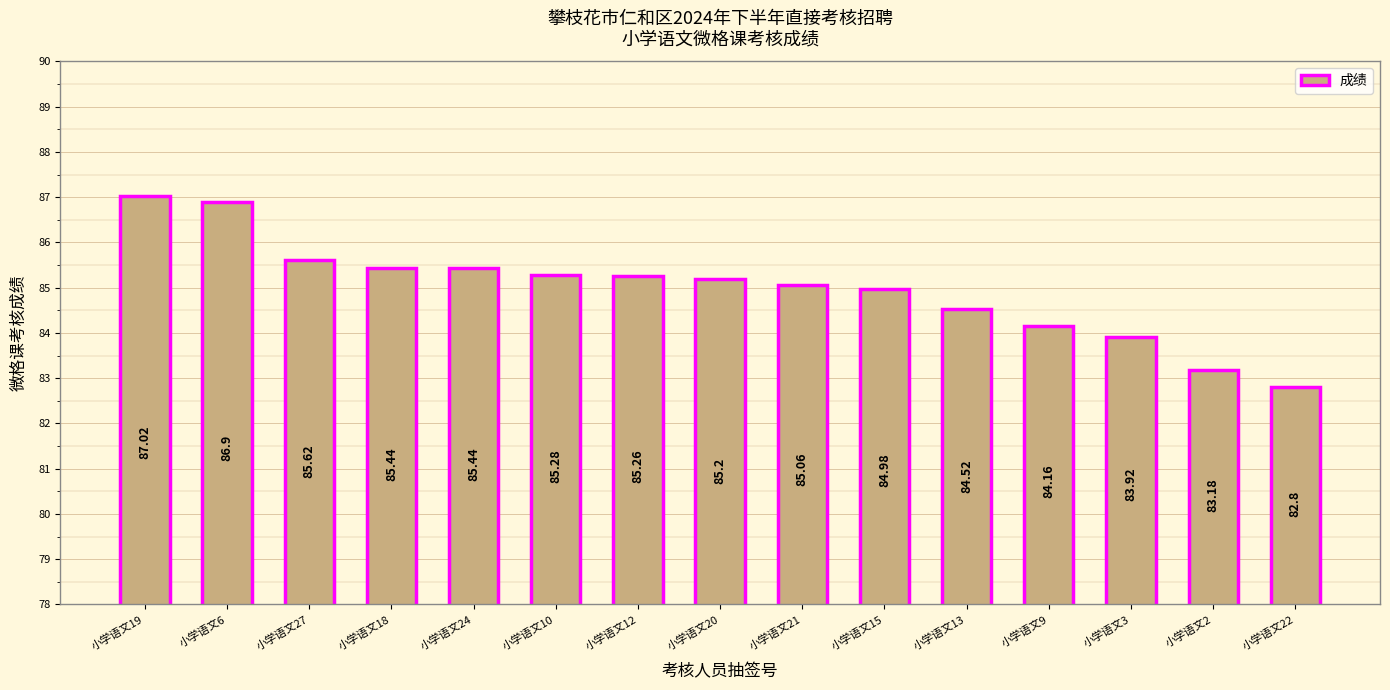

What position from the right is 小学语文12?

9